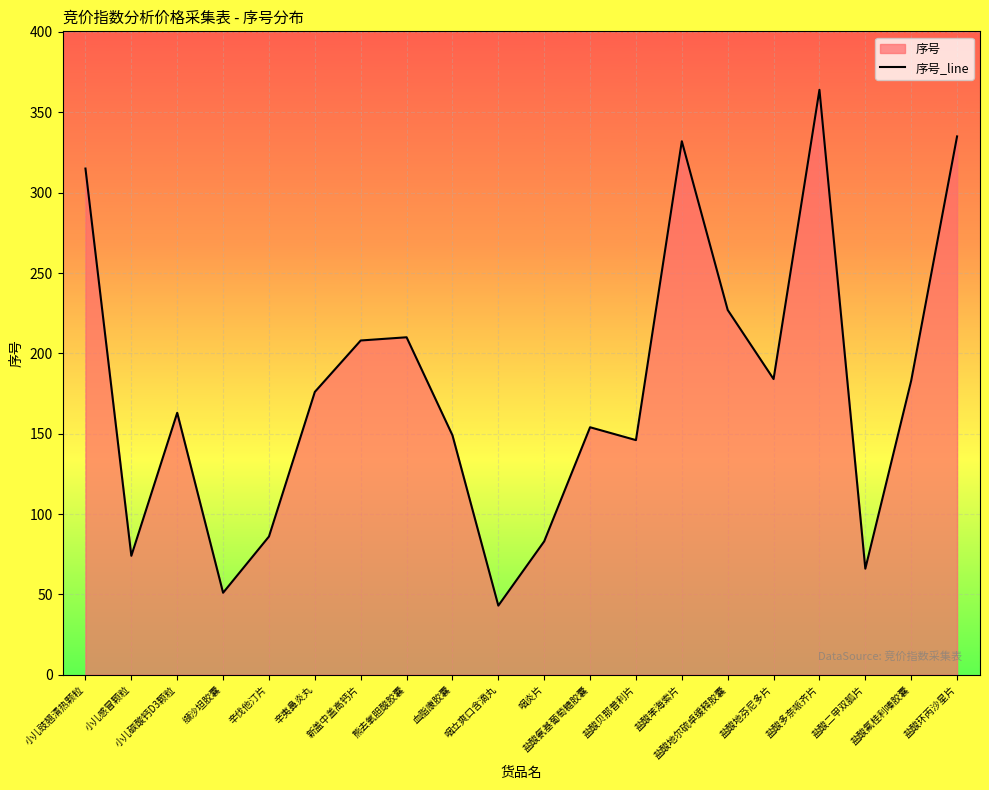

Which category has the highest value across all series?

盐酸多奈哌齐片